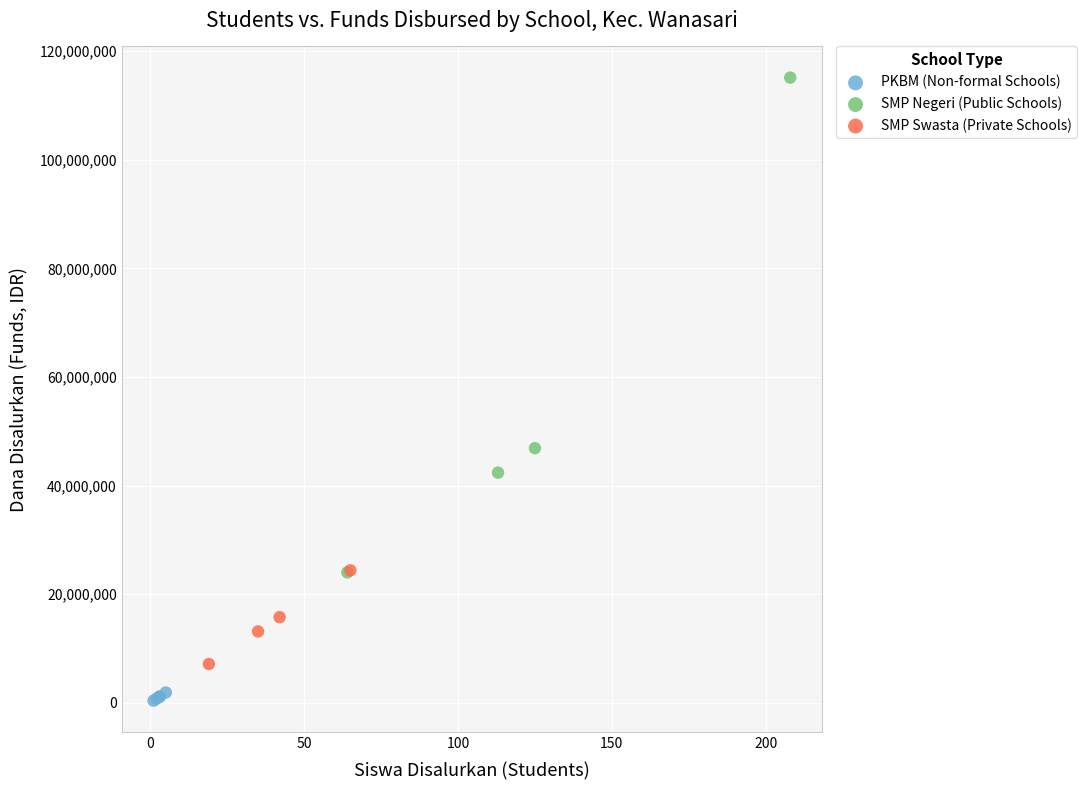

Which series reaches the minimum Y coordinate?

PKBM (Non-formal Schools)